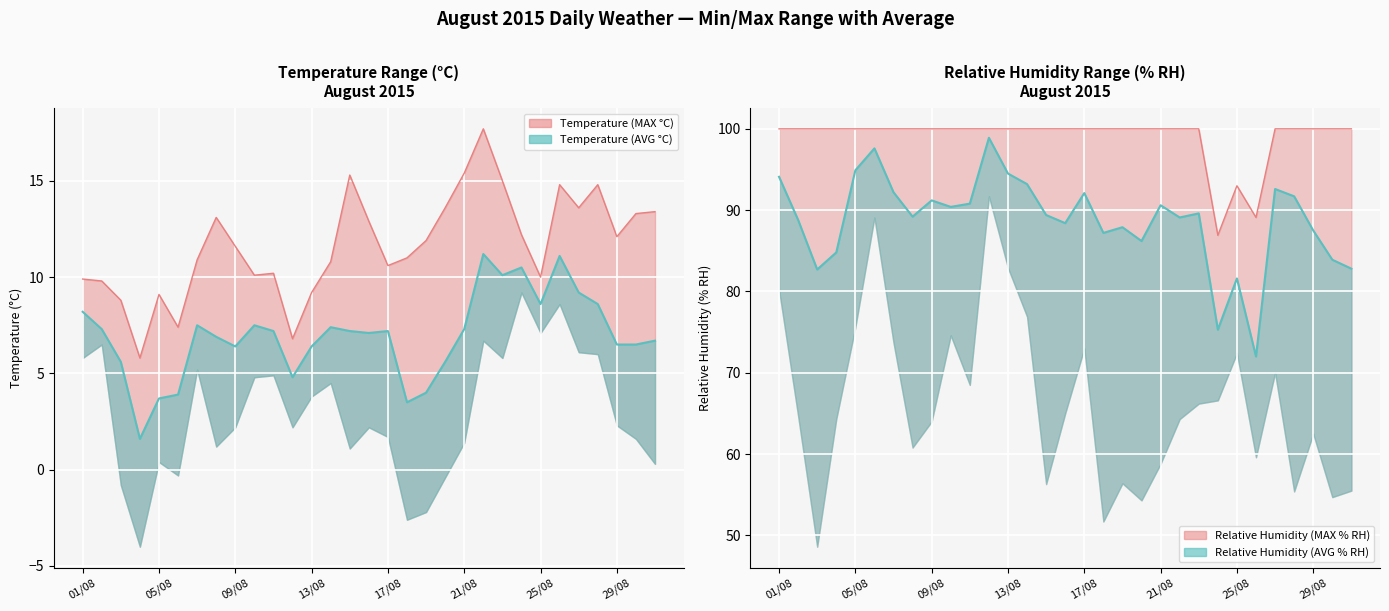

Where is the first local maximum for Temperature (AVG °C)?

07/08